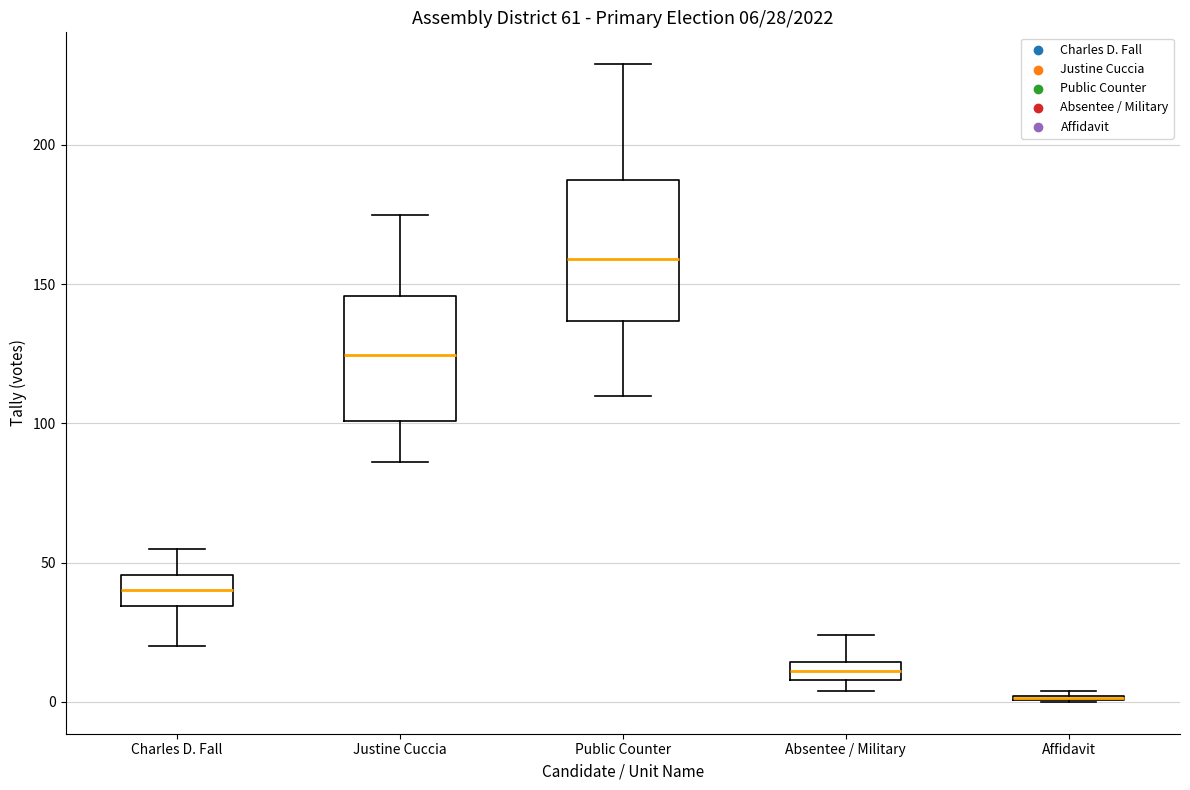

Comparing the boxes themselves (not the whiskers), which one is the tallest?

Public Counter